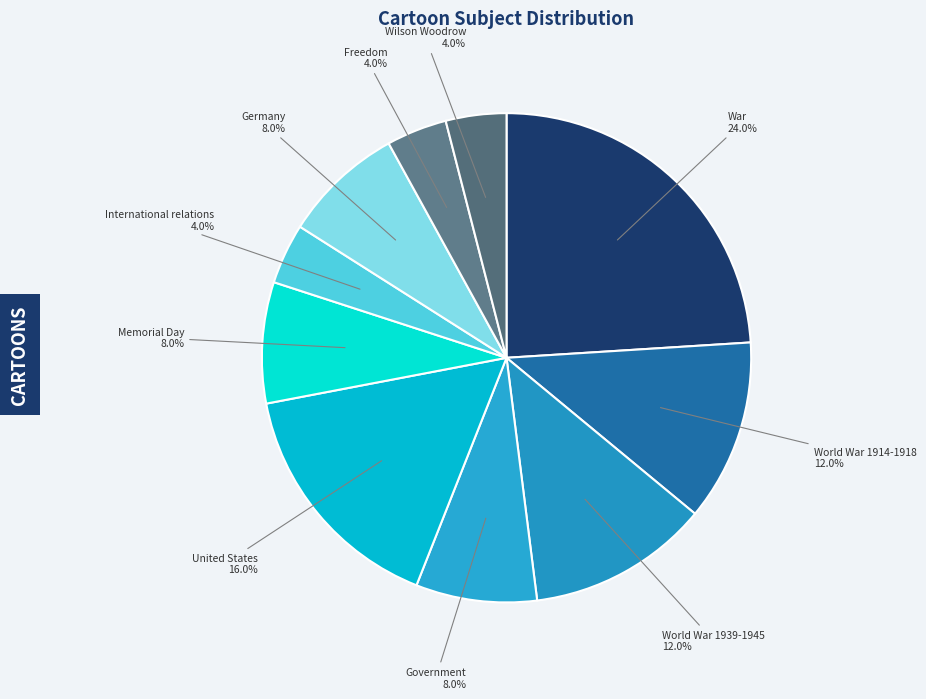

To the nearest percent, what is the difference between the Germany and International relations slice percentages?

4%